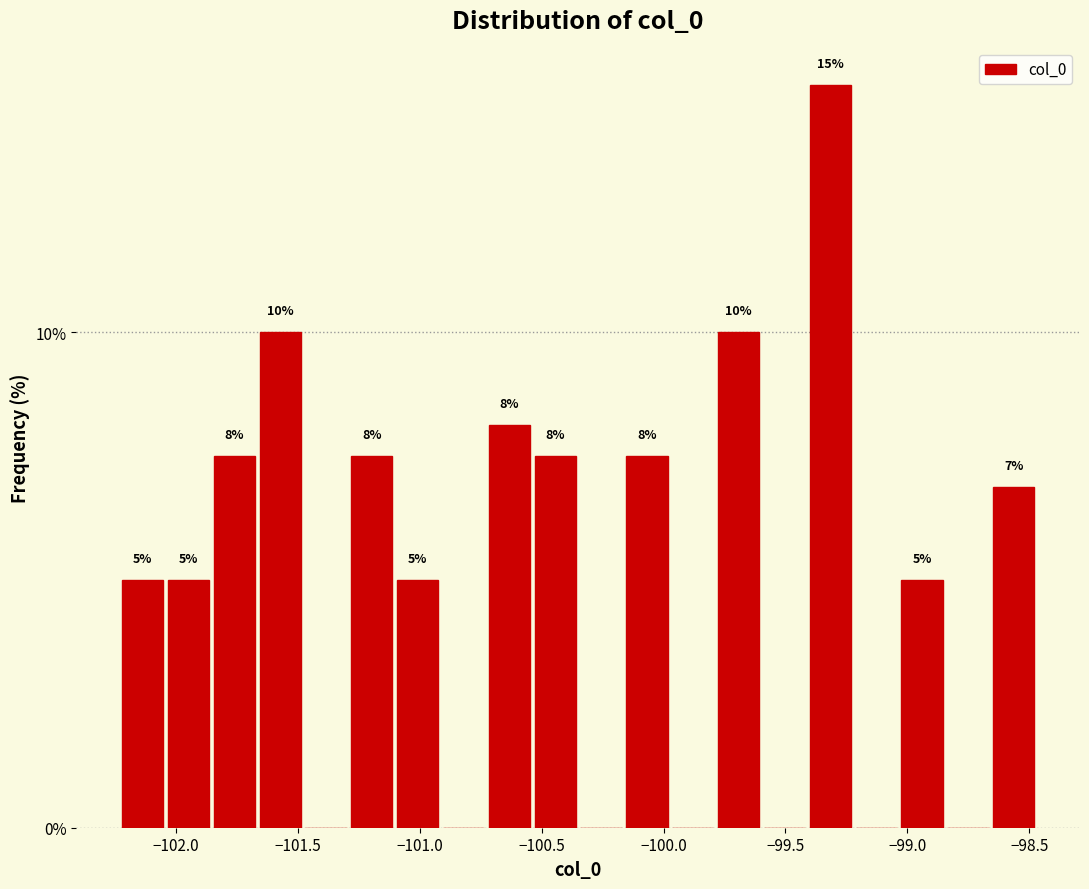

Read against the x-axis, roughly where is the centre of the tallest bar?

-99.30